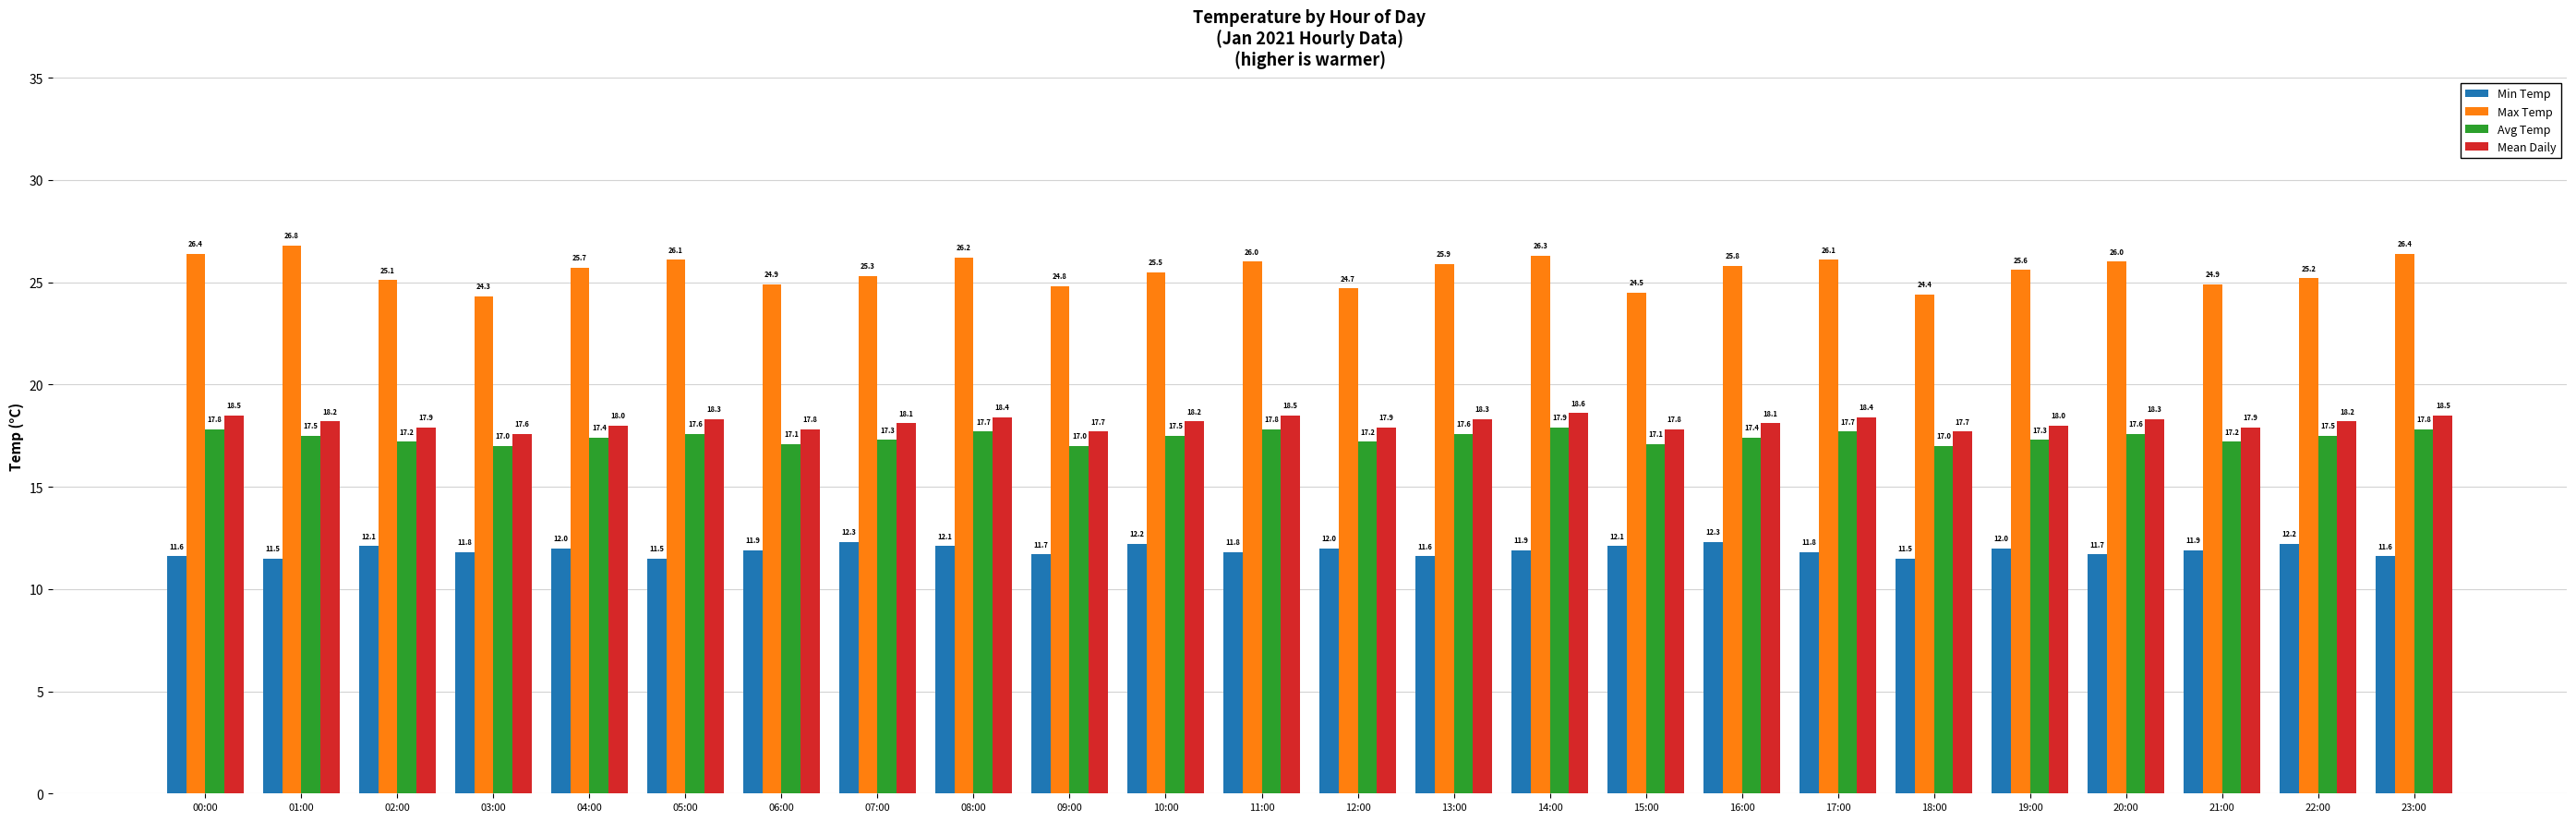

Are the bars horizontal?

No